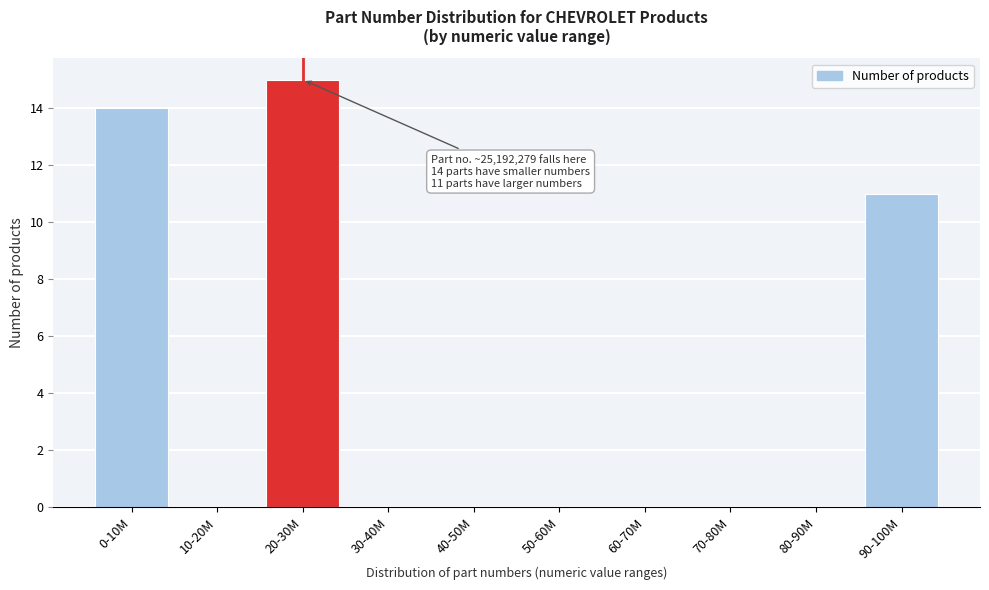

Reading left to right, extract all data points from this chart.

0-10M=14	10-20M=0	20-30M=15	30-40M=0	40-50M=0	50-60M=0	60-70M=0	70-80M=0	80-90M=0	90-100M=11